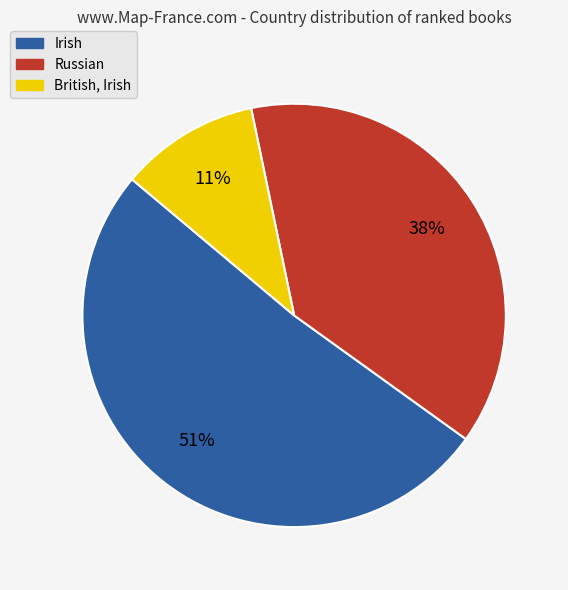

Which category accounts for the majority?

Irish